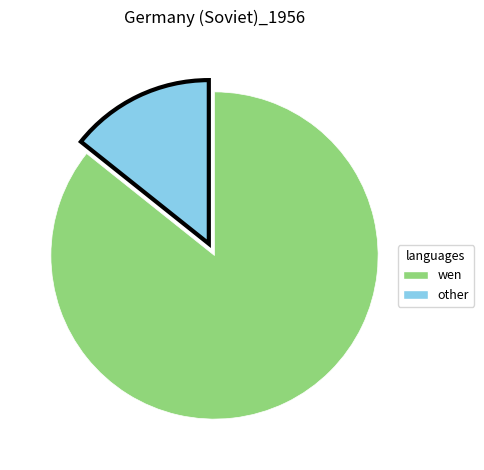

How many slices are in this pie chart?

2